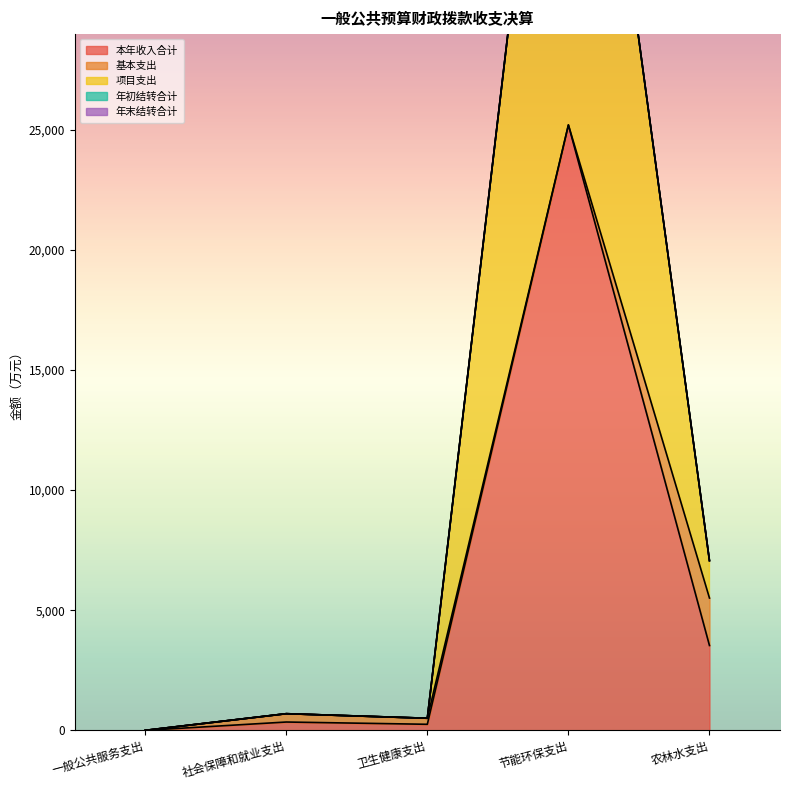

What is the difference between the maximum and minimum values in the 项目支出 series?

25193.0